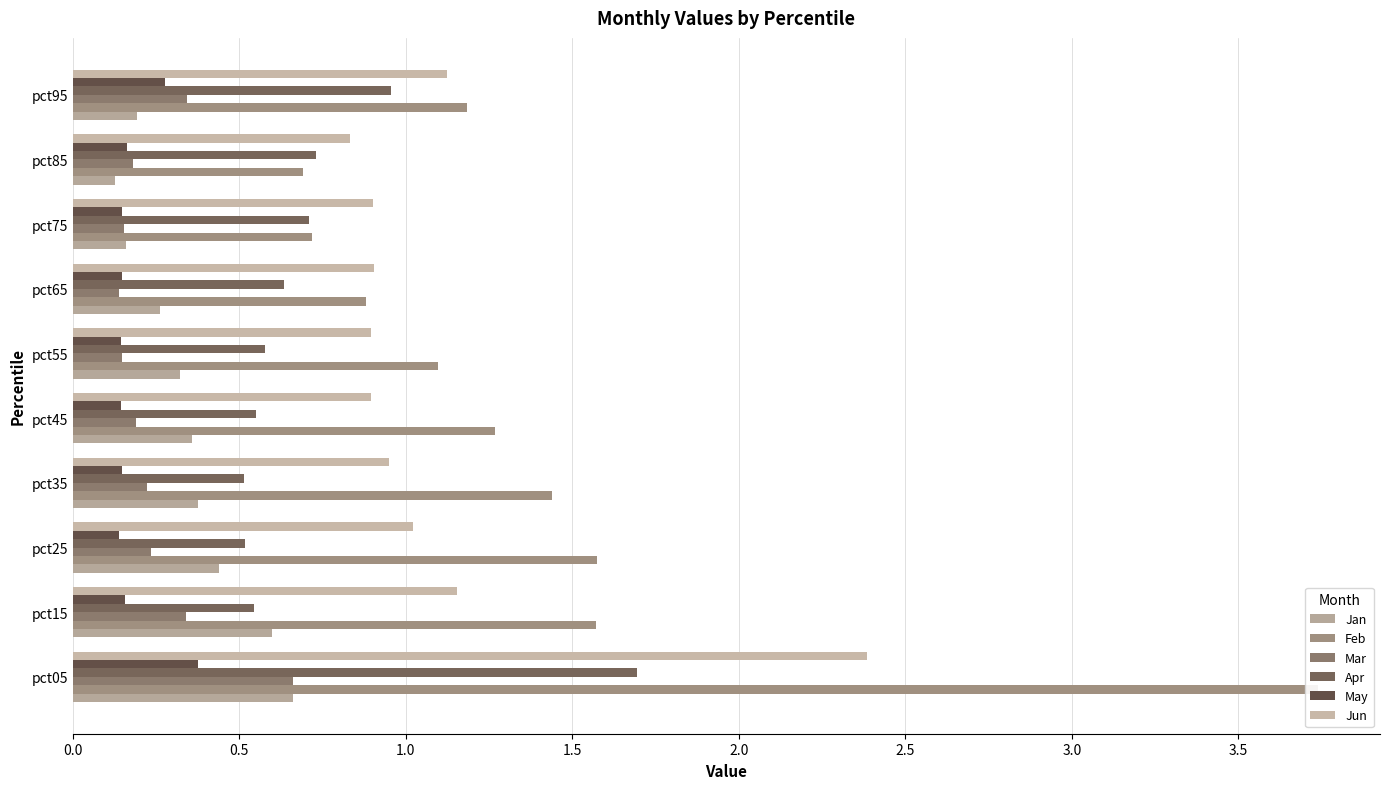

What are all the series names shown in the legend?

Jan, Feb, Mar, Apr, May, Jun